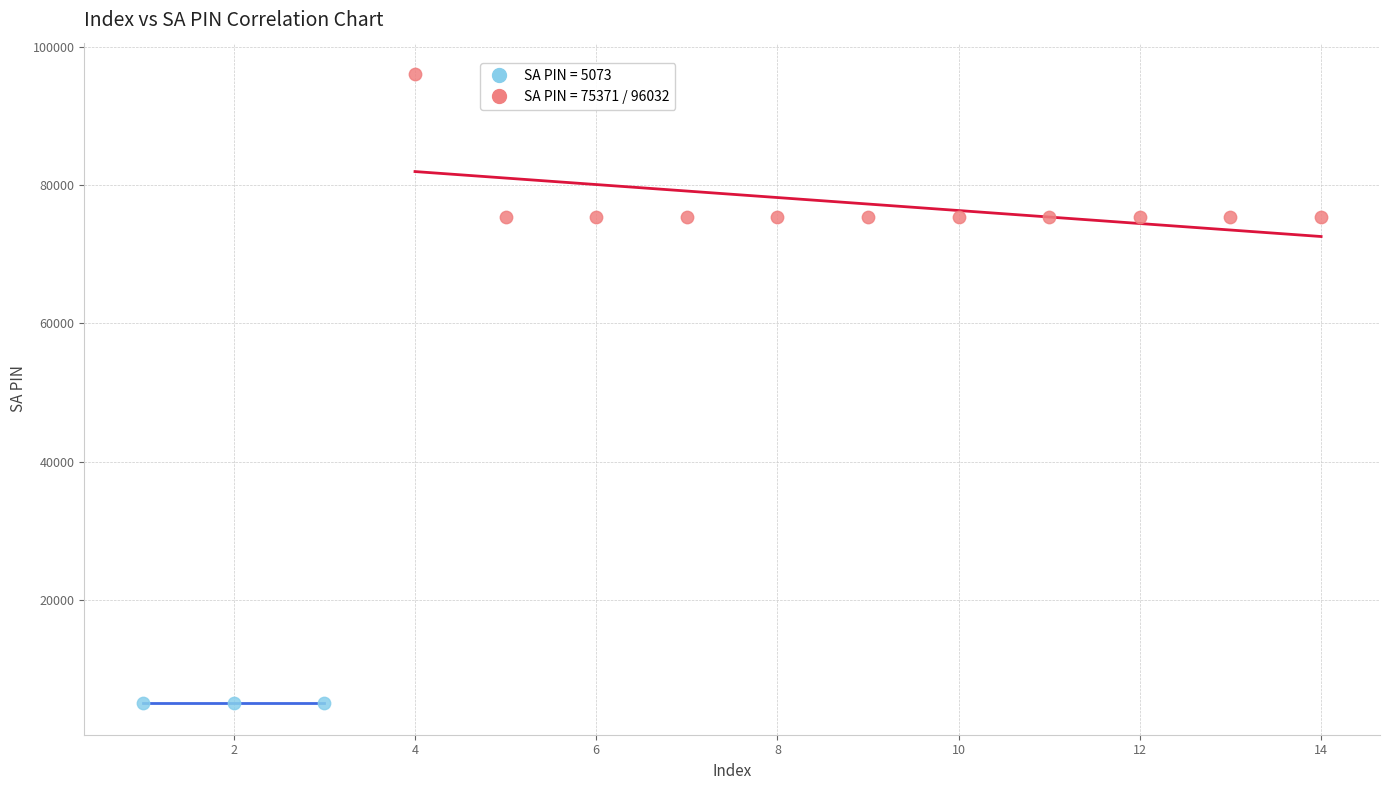

Which series contains the highest Y value?

SA PIN = 75371 / 96032